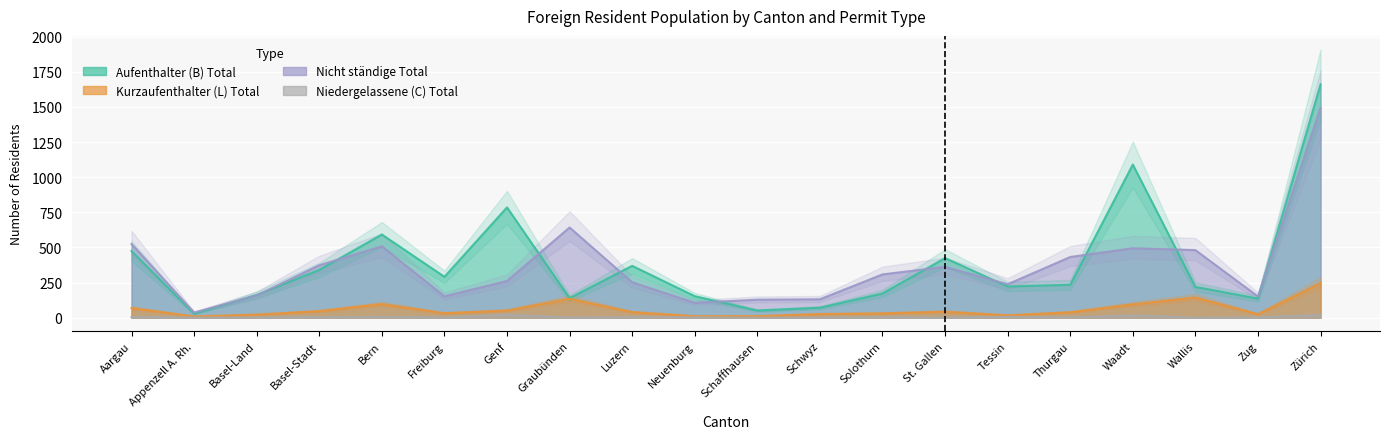

What is the value of the Nicht ständige Total point at the 10th from the left?

106